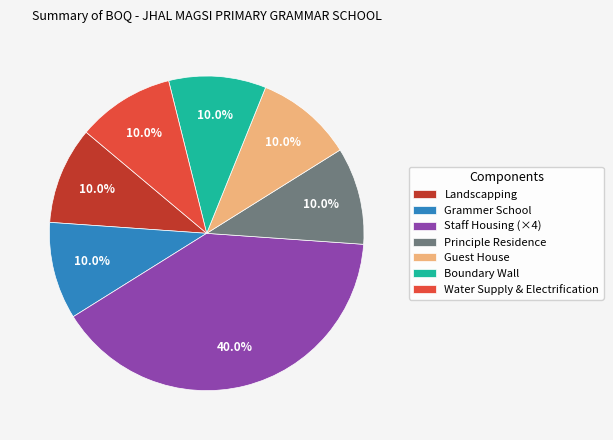

Is there a majority slice in this chart?

No